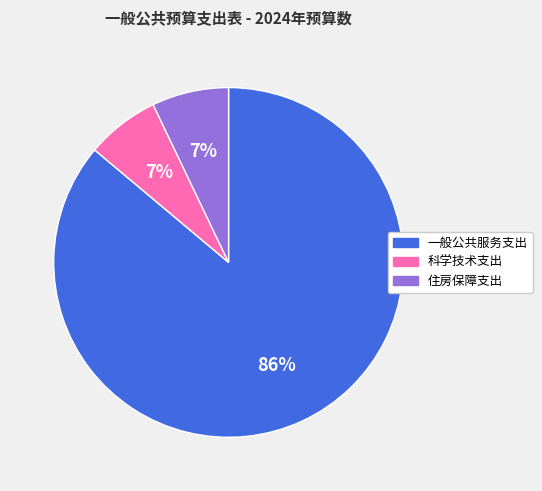

Is the sum of 科学技术支出 and 一般公共服务支出 greater than half?

Yes